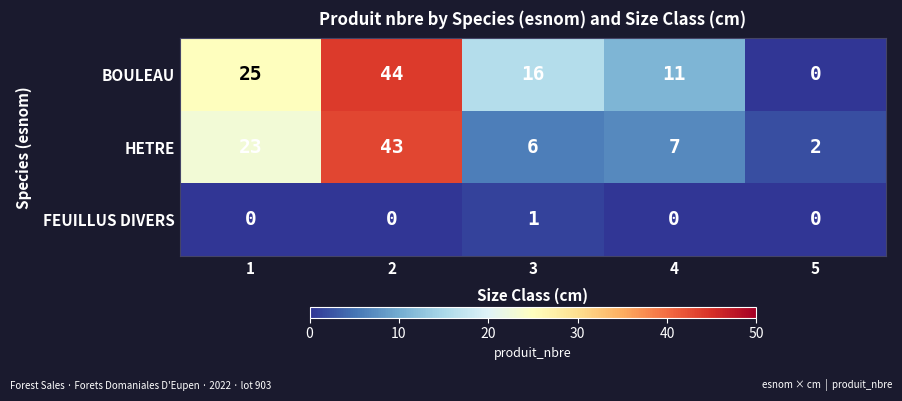

What is the sum of the HETRE values at 5 and 4?

9